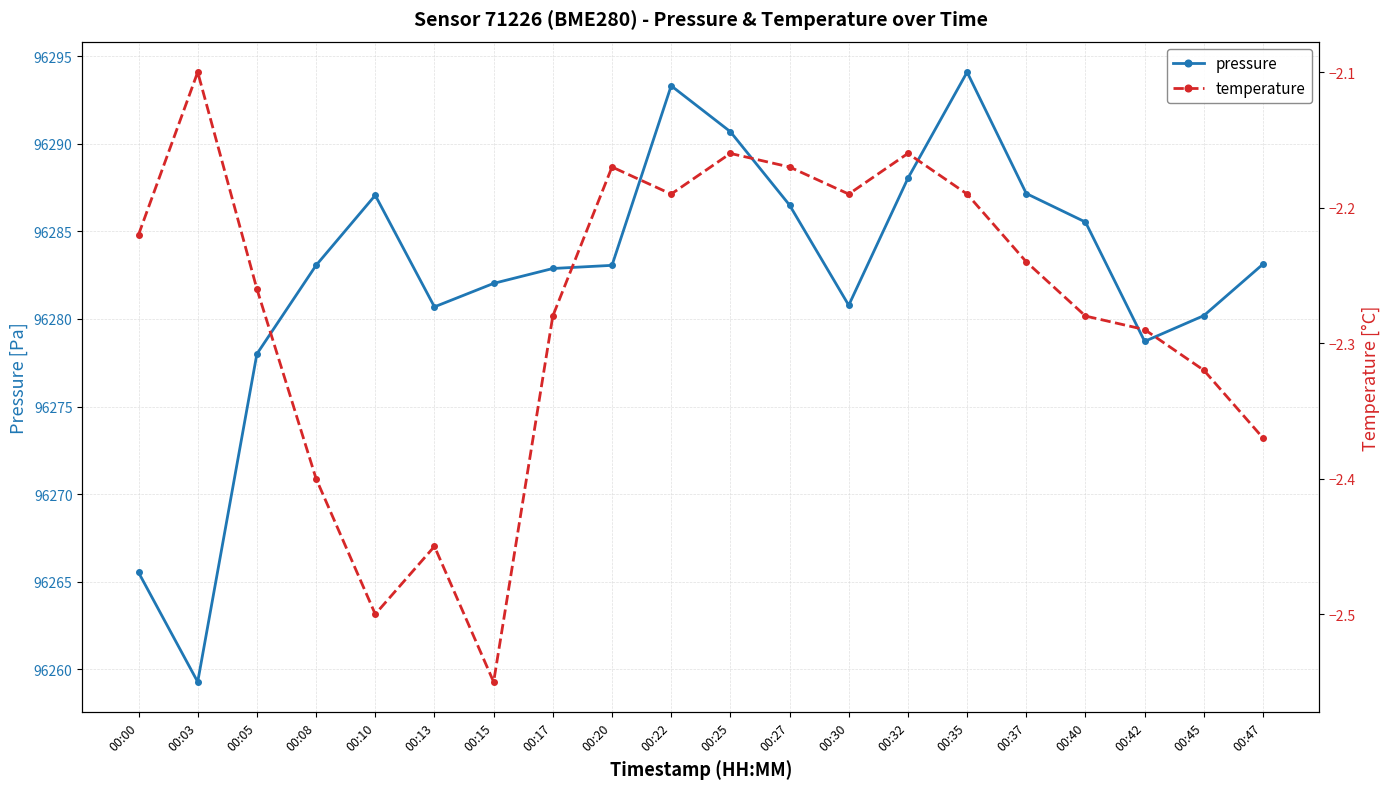

What is the total value across all series at 00:10?

96284.6